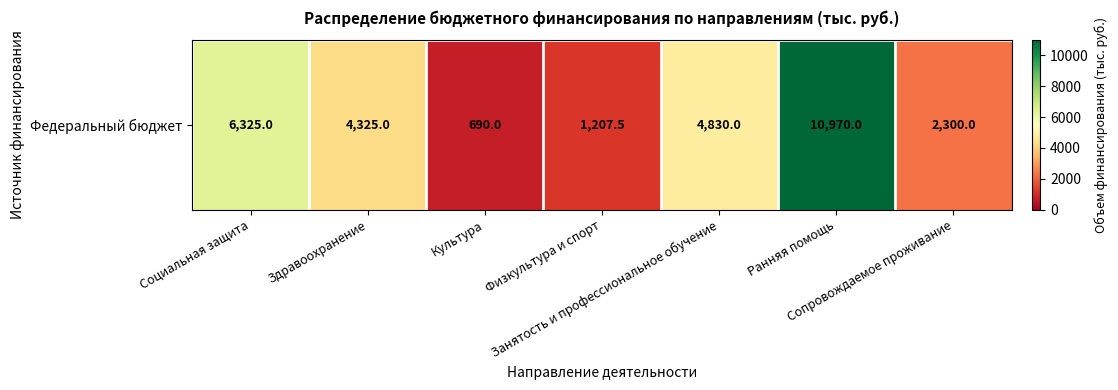

What is the ratio of the value at Социальная защита to the value at Занятость и профессиональное обучение?

1.3